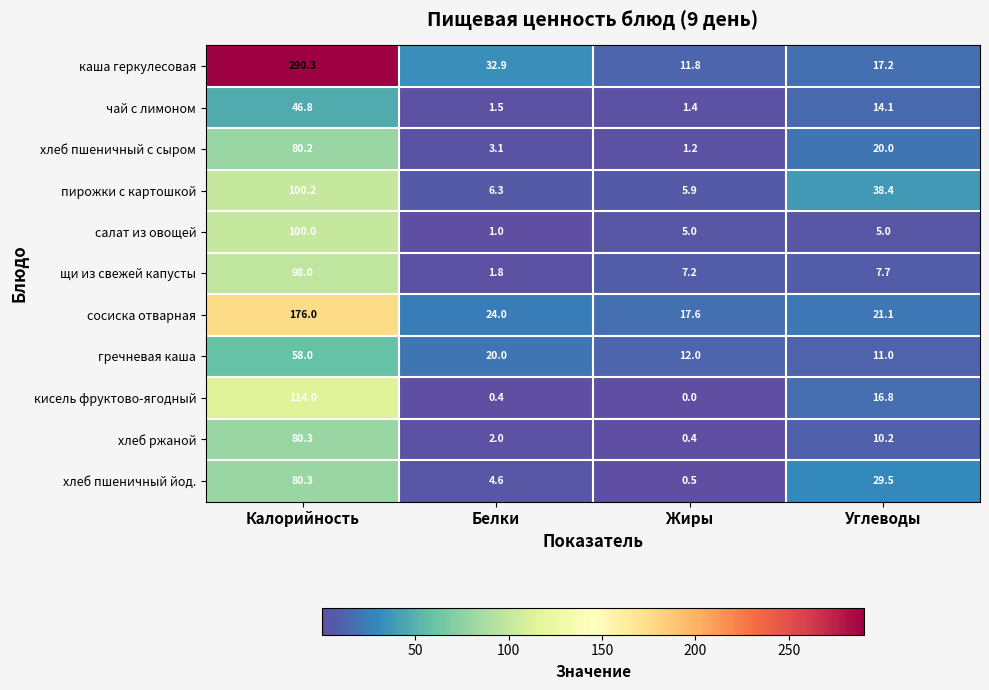

Which category has the lowest value across all series?

Жиры